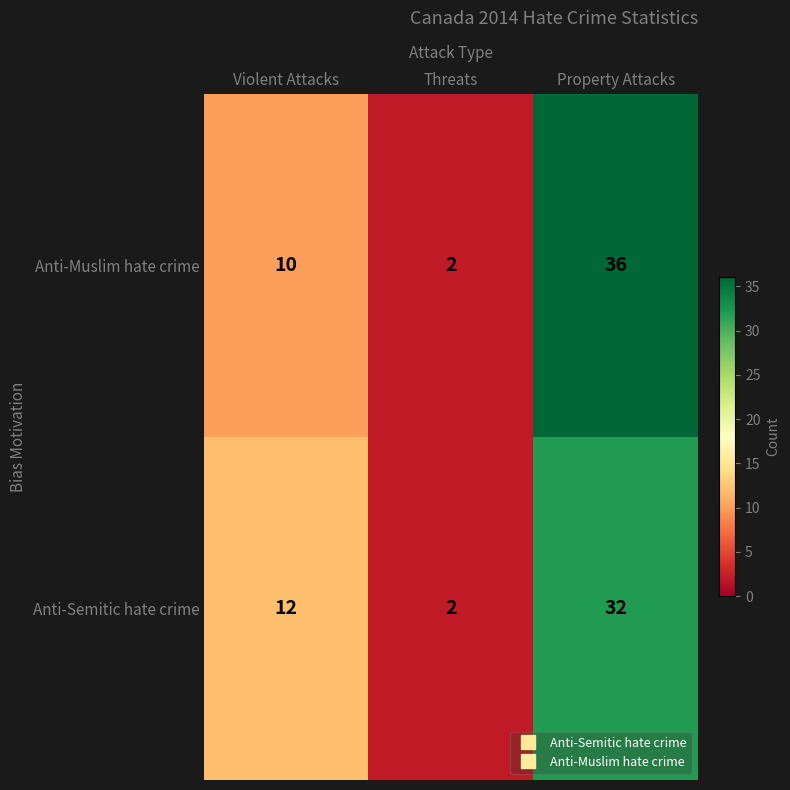

How many series are shown in this chart?

2